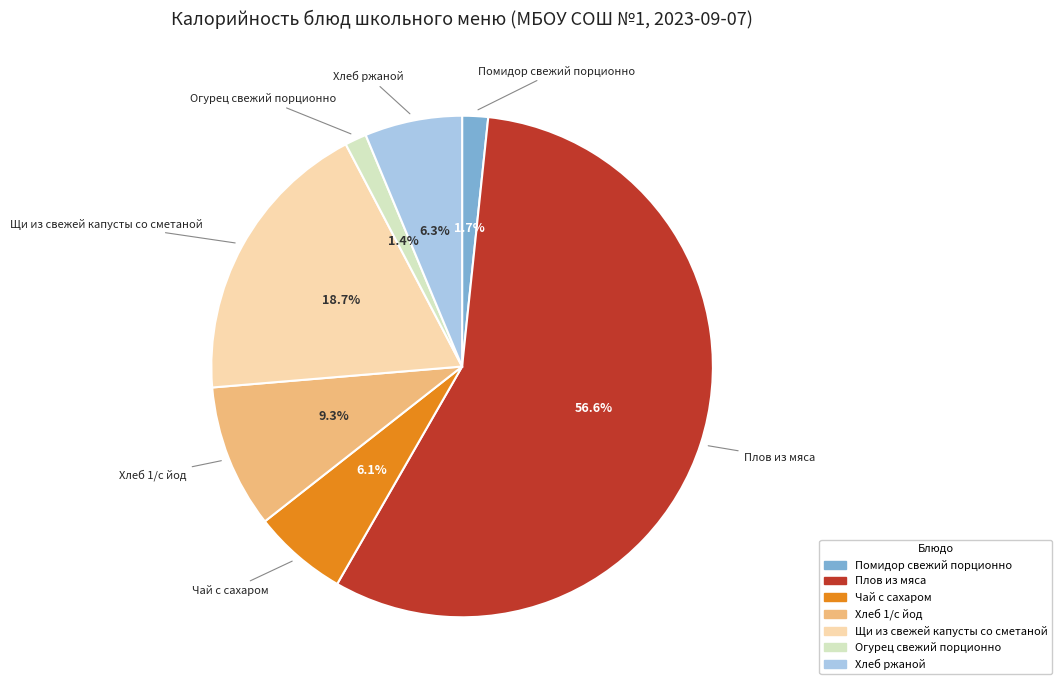

Which has a higher value, Плов из мяса or Чай с сахаром?

Плов из мяса